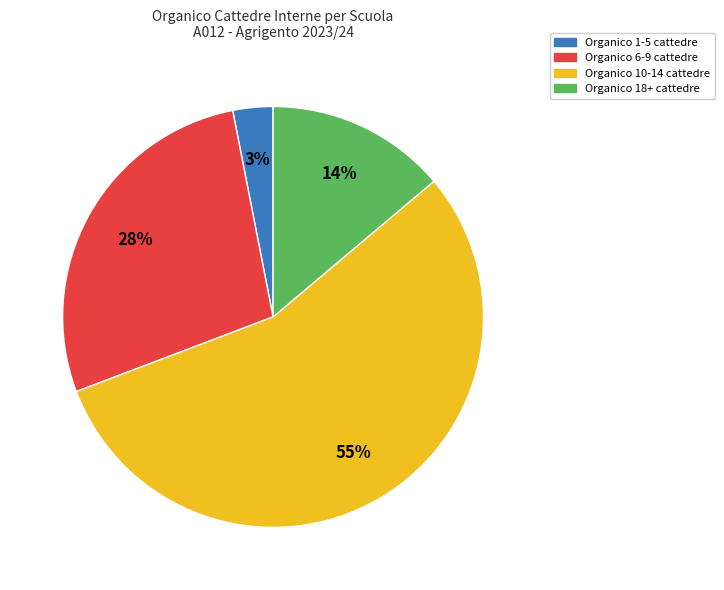

Is there a majority slice in this chart?

Yes